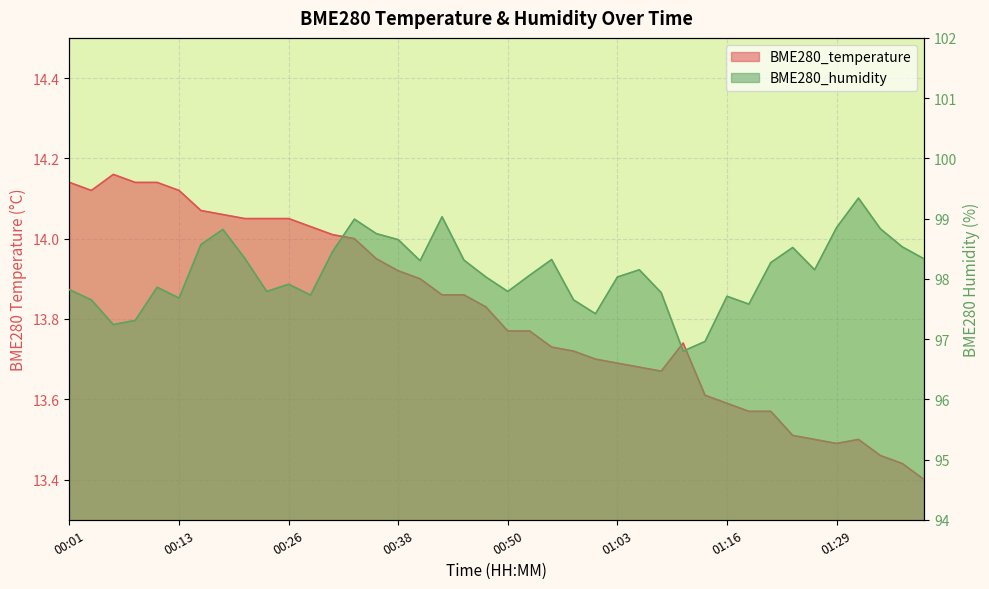

Which series changed the most between 00:13 and 00:43?

BME280_humidity